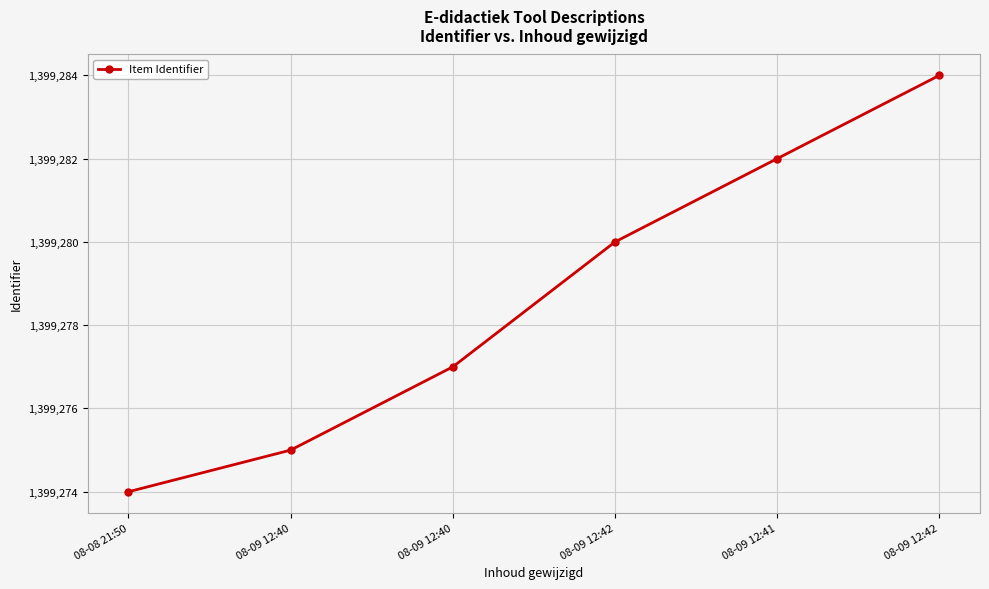

What is the value of the 1st point from the left?

1399274